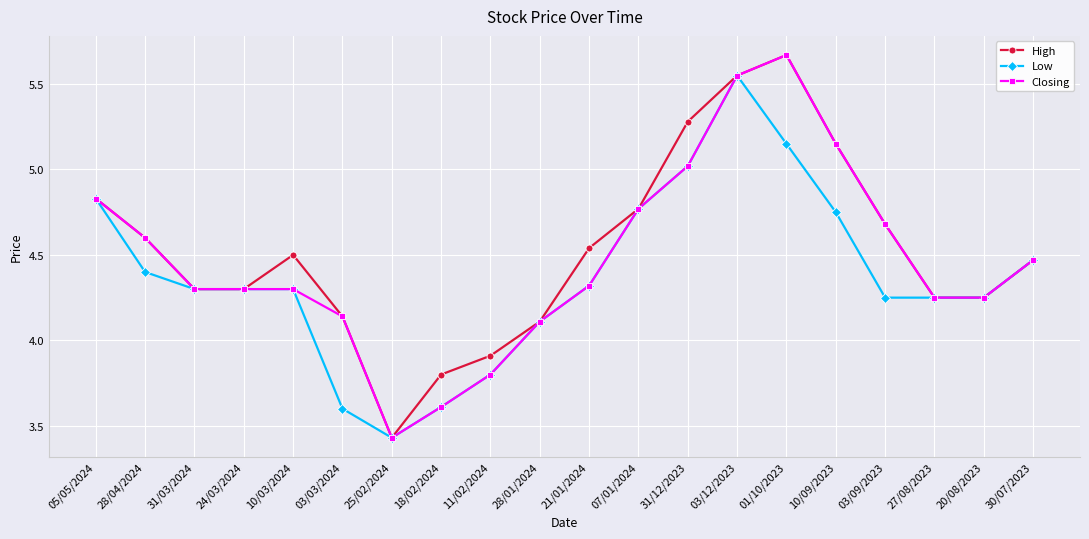

Does the chart have visible grid lines?

Yes